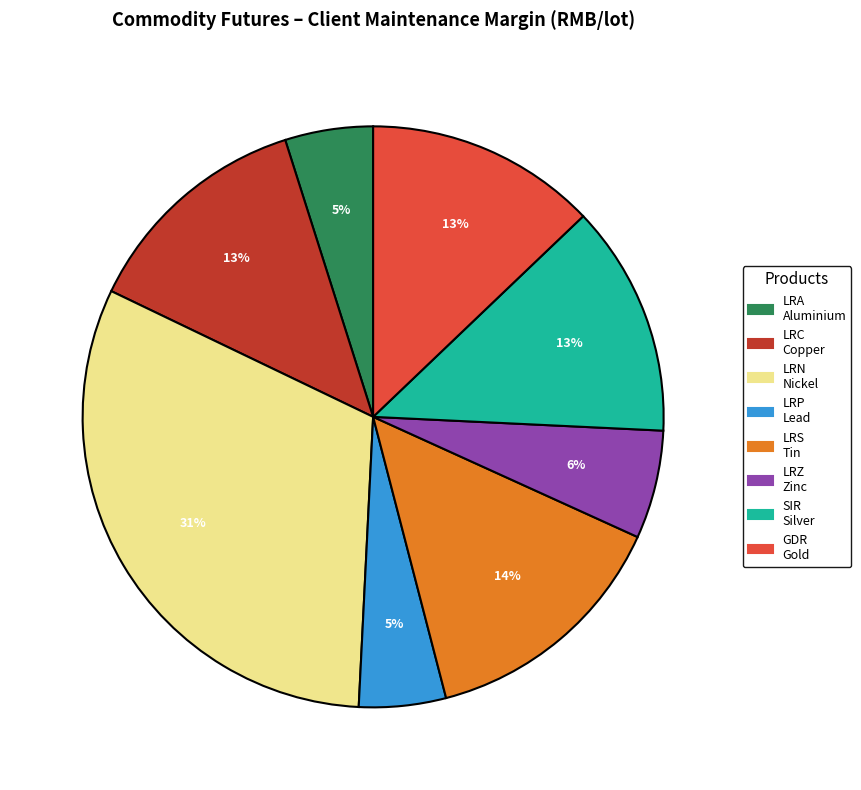

Count the number of slices in the pie.

8